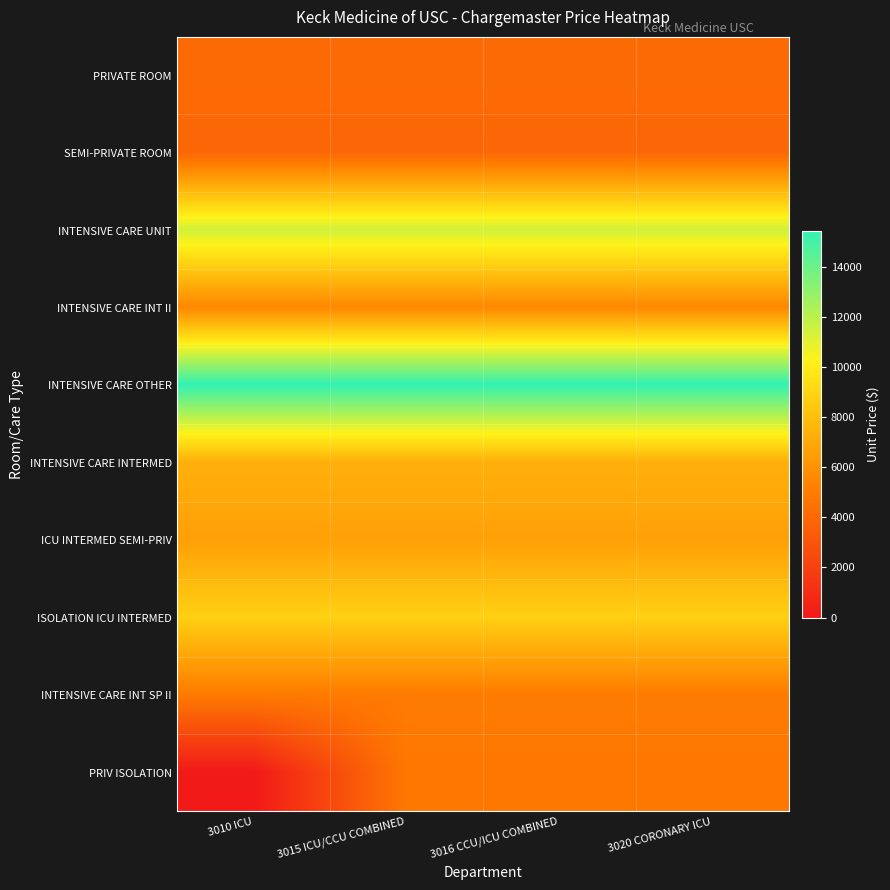

Rank the series at 3015 ICU/CCU COMBINED from lowest to highest value.

SEMI-PRIVATE ROOM, PRIVATE ROOM, PRIV ISOLATION, INTENSIVE CARE INT SP II, INTENSIVE CARE INT II, ICU INTERMED SEMI-PRIV, INTENSIVE CARE INTERMED, ISOLATION ICU INTERMED, INTENSIVE CARE UNIT, INTENSIVE CARE OTHER